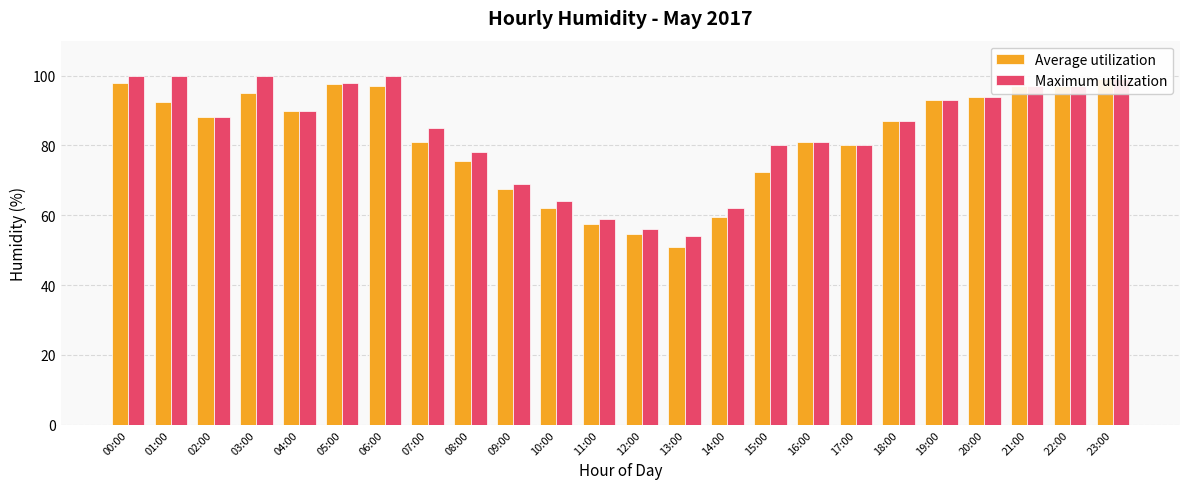

What is the difference between the maximum and minimum values in the Average utilization series?

48.0